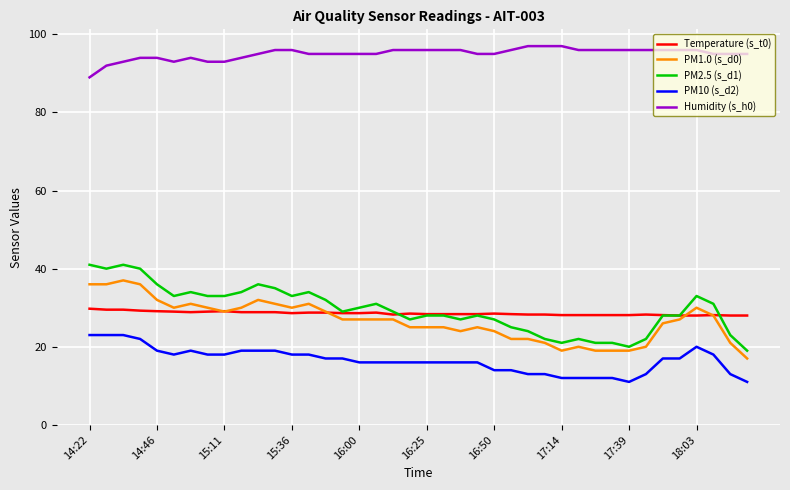

What is the minimum value shown in the chart?

11.0